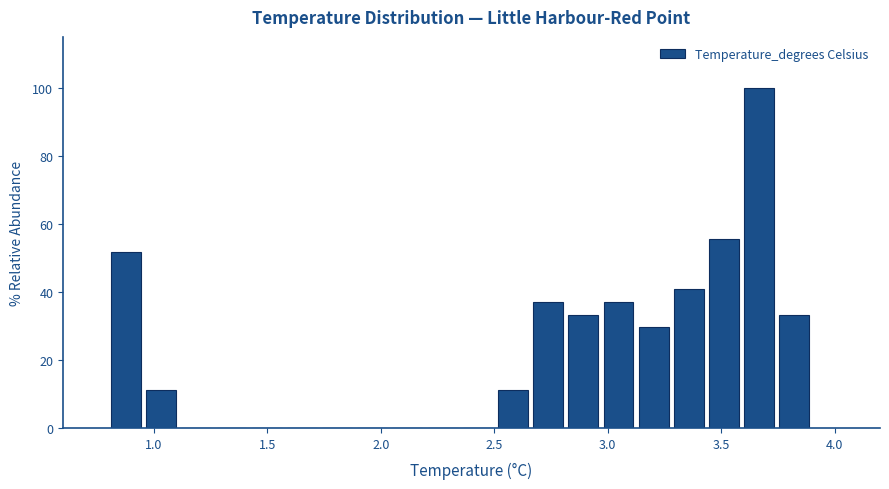

Read against the x-axis, roughly where is the centre of the tallest bar?

3.65